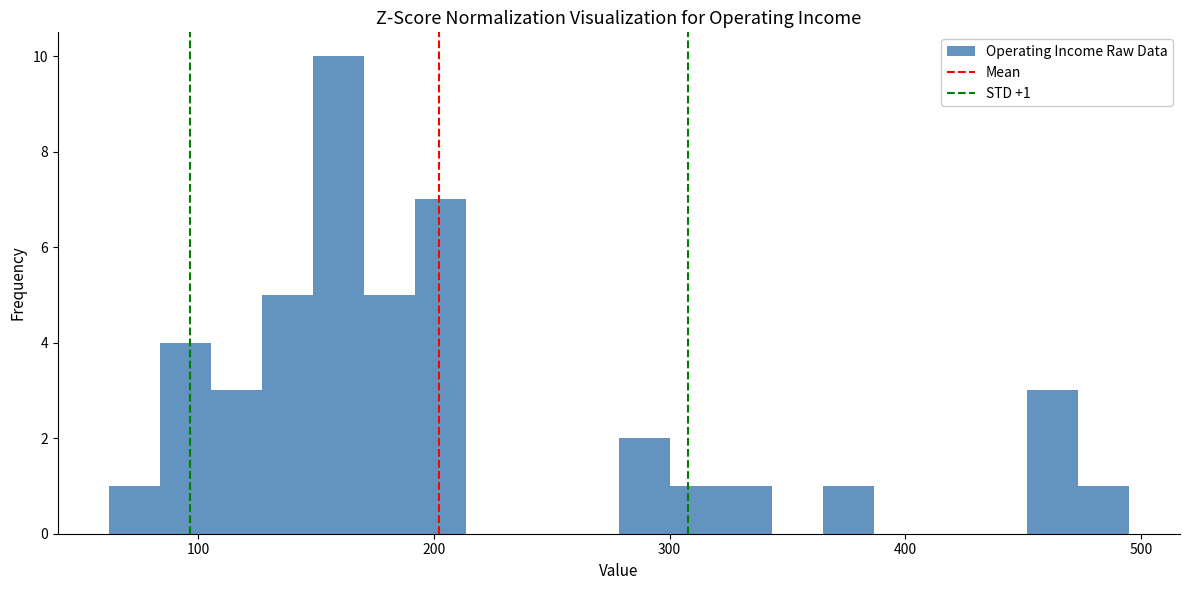

Read against the x-axis, roughly where is the centre of the tallest bar?

160